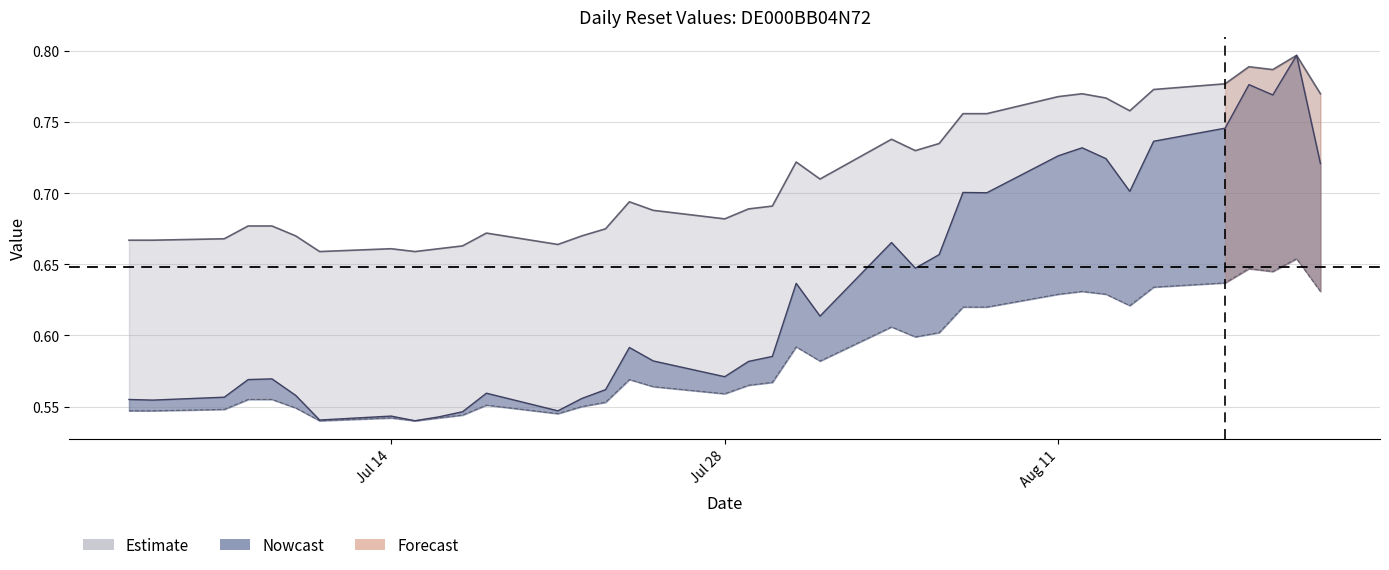

Does the chart have visible grid lines?

Yes